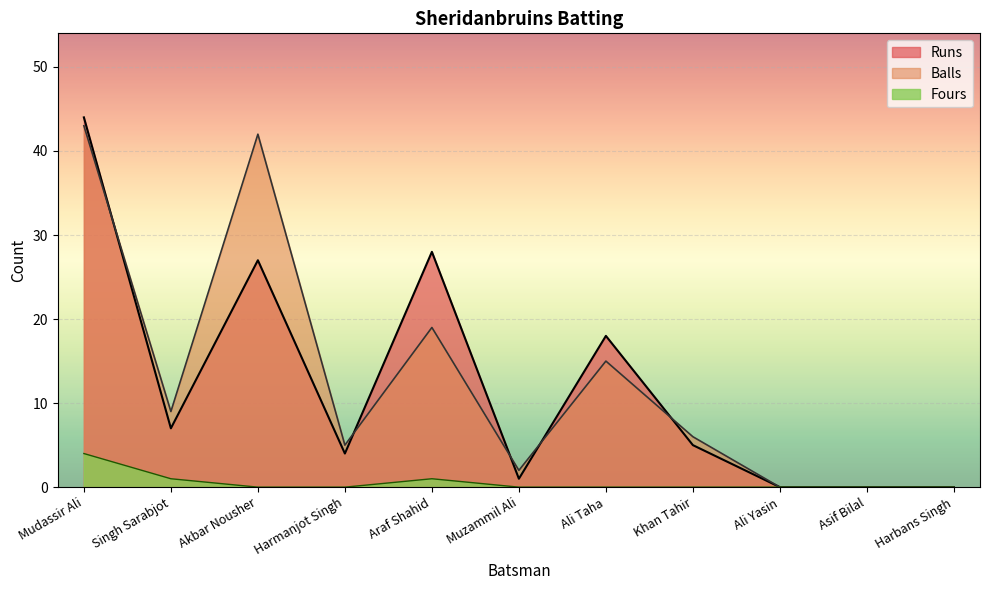

Between Asif Bilal and Harmanjot Singh, which is larger?

Harmanjot Singh